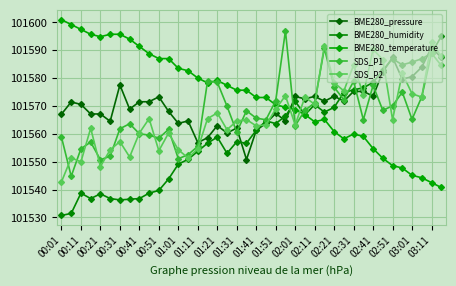

Which series ends up on top after the final intersection of BME280_pressure and SDS_P2?

SDS_P2